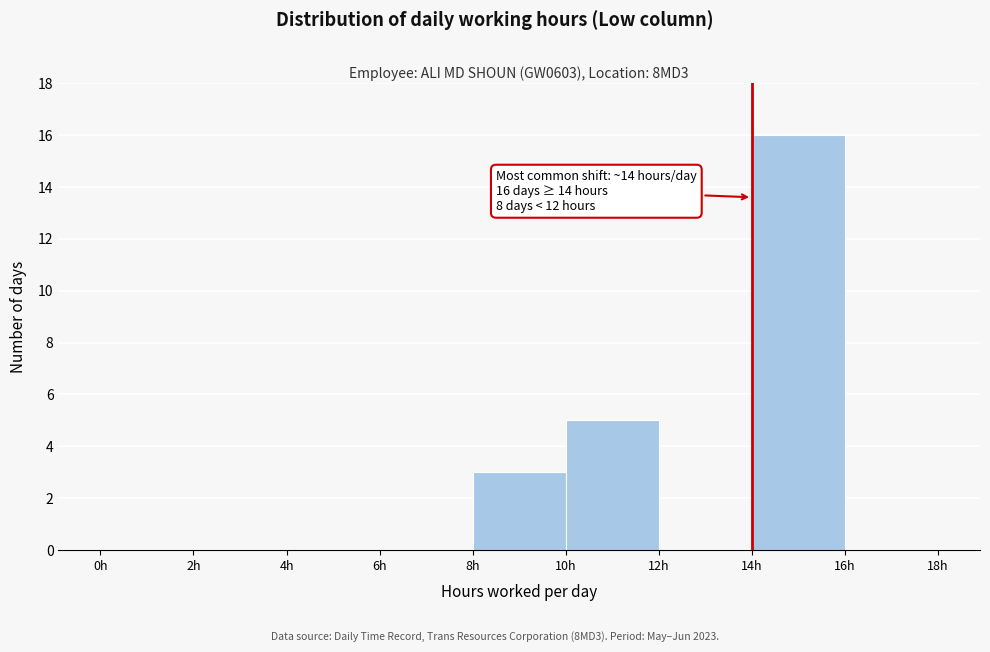

Which range on the x-axis has the tallest bar?

14 to 16